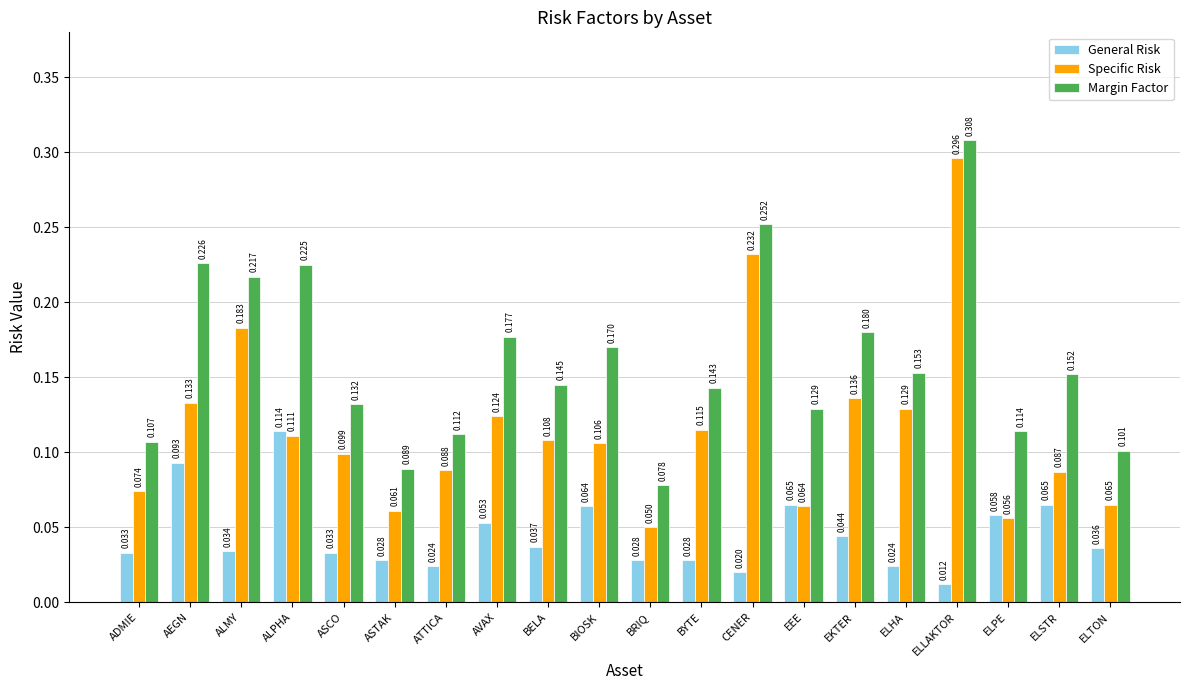

What position from the right is ASCO?

16